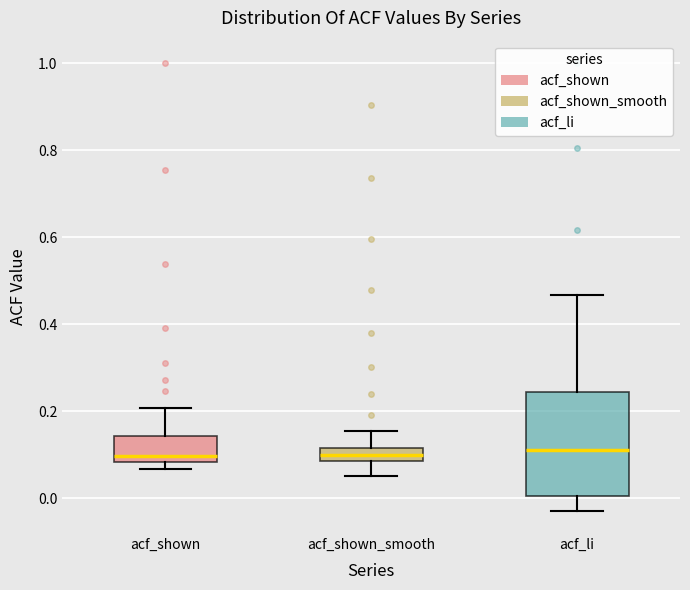

Where is the upper edge of the box for acf_shown on the y-axis? The values are not printed on the chart, so give them approximately, as read against the axis.

0.14